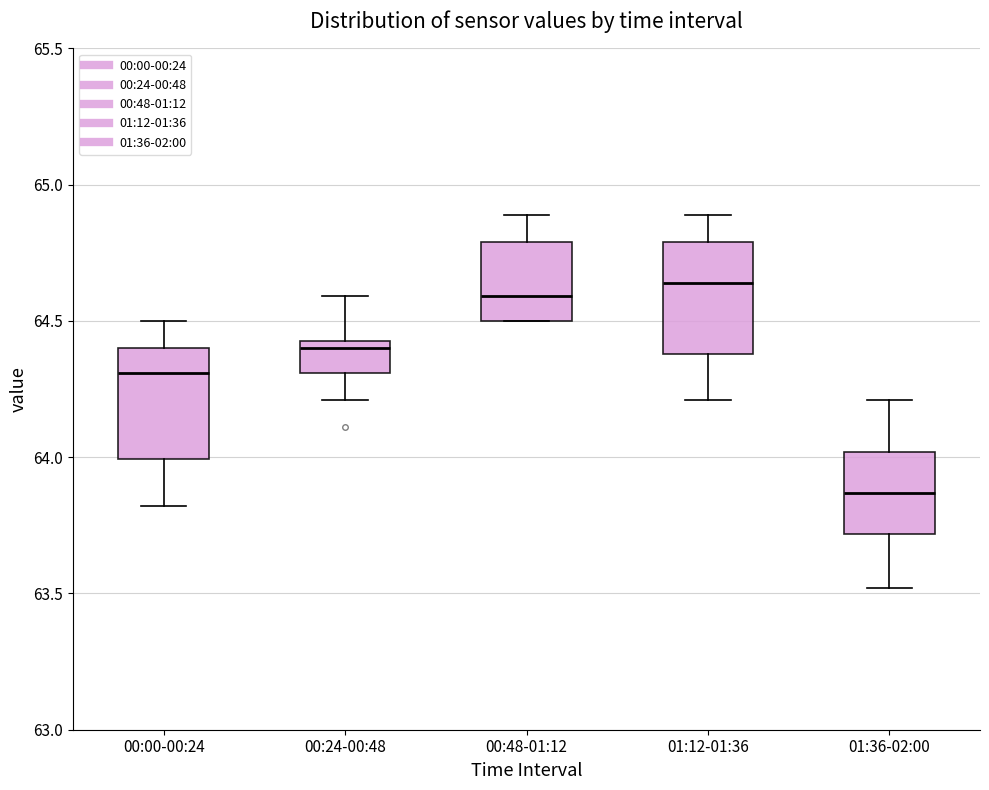

Where does the upper whisker of the box for 00:24-00:48 end on the y-axis? The values are not printed on the chart, so give them approximately, as read against the axis.

64.60